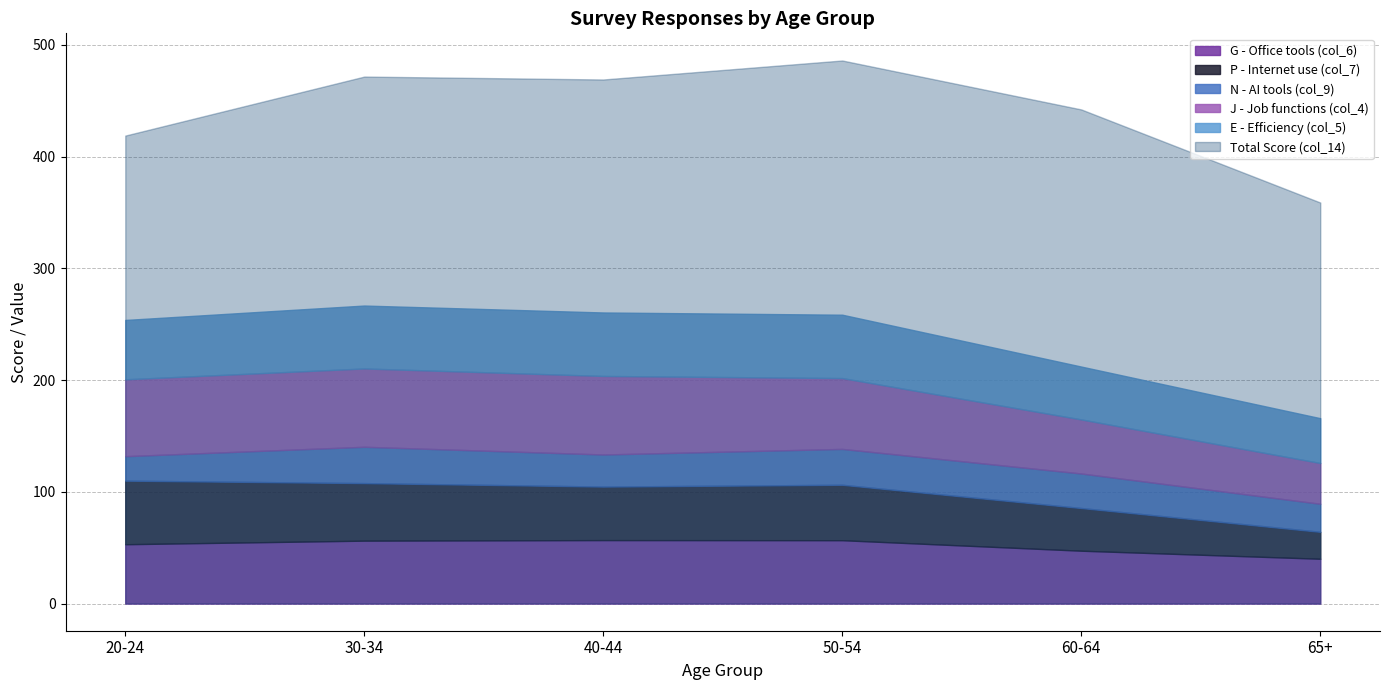

Is the value of col_6 (G) at 50-54 greater than the value of col_5 (E) at 30-34?

Yes